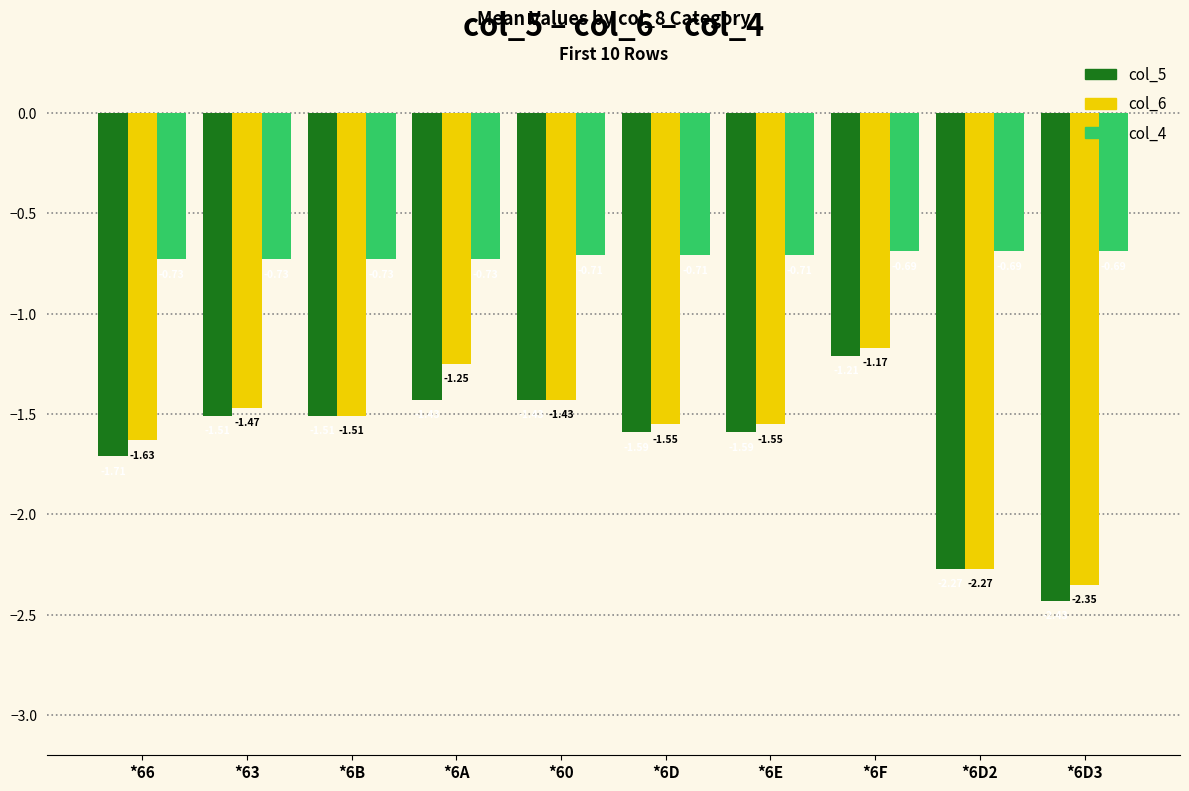

How many bars are there in total?

30